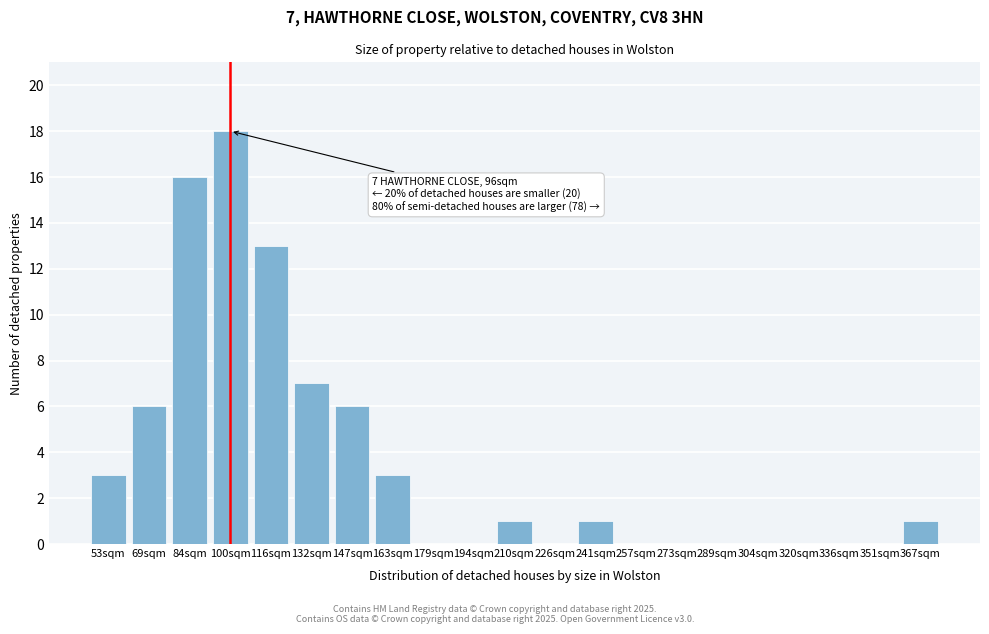

Reading left to right, list all the values displayed in this chart.

53sqm=3	69sqm=6	84sqm=16	100sqm=18	116sqm=13	132sqm=7	147sqm=6	163sqm=3	179sqm=0	194sqm=0	210sqm=1	226sqm=0	241sqm=1	257sqm=0	273sqm=0	289sqm=0	304sqm=0	320sqm=0	336sqm=0	351sqm=0	367sqm=1